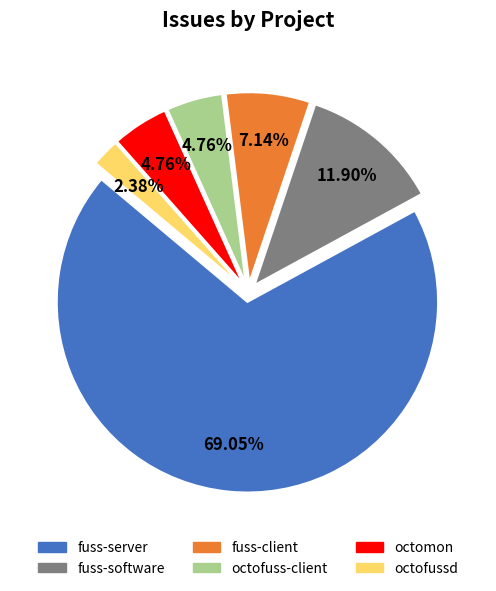

What is the ratio of the value at fuss-software to the value at octomon?

2.5